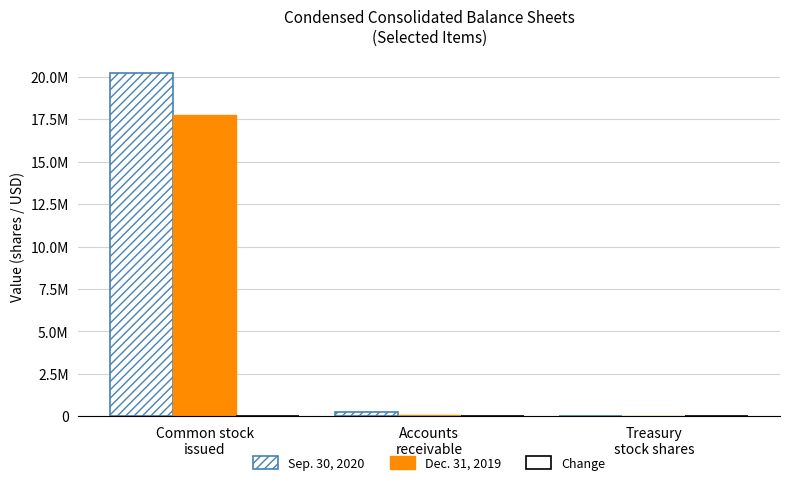

Does the chart contain stacked bars?

No